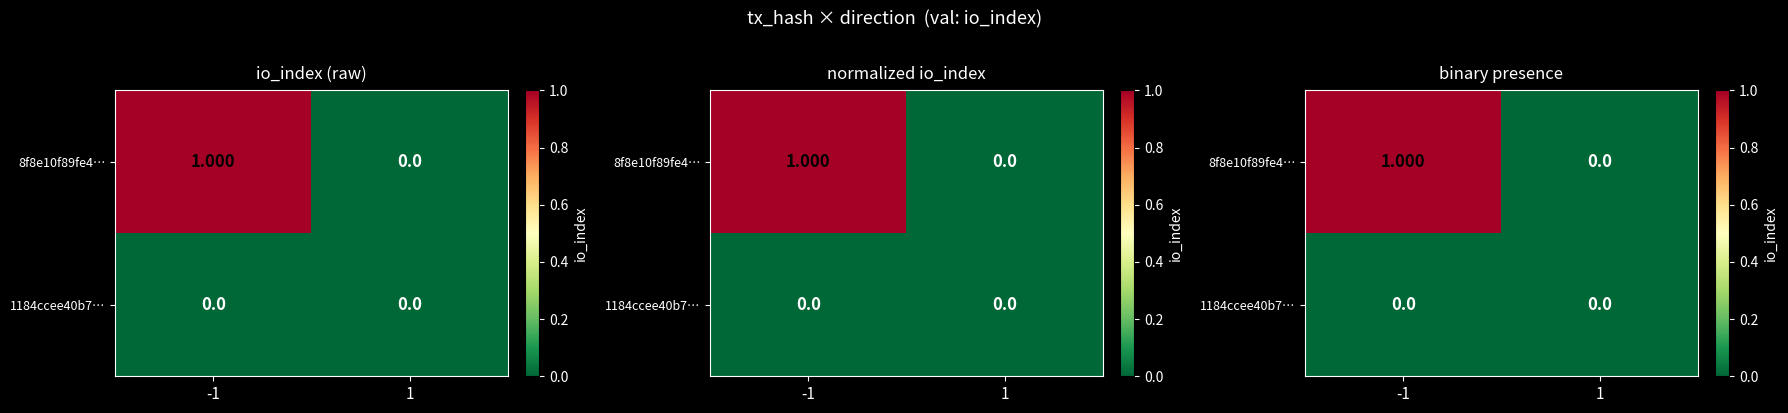

How many distinct data groups are displayed?

2